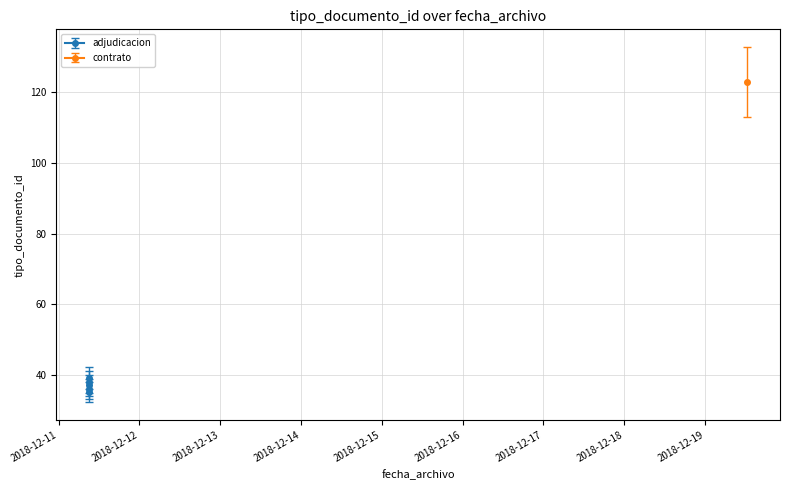

What is the average value?

51